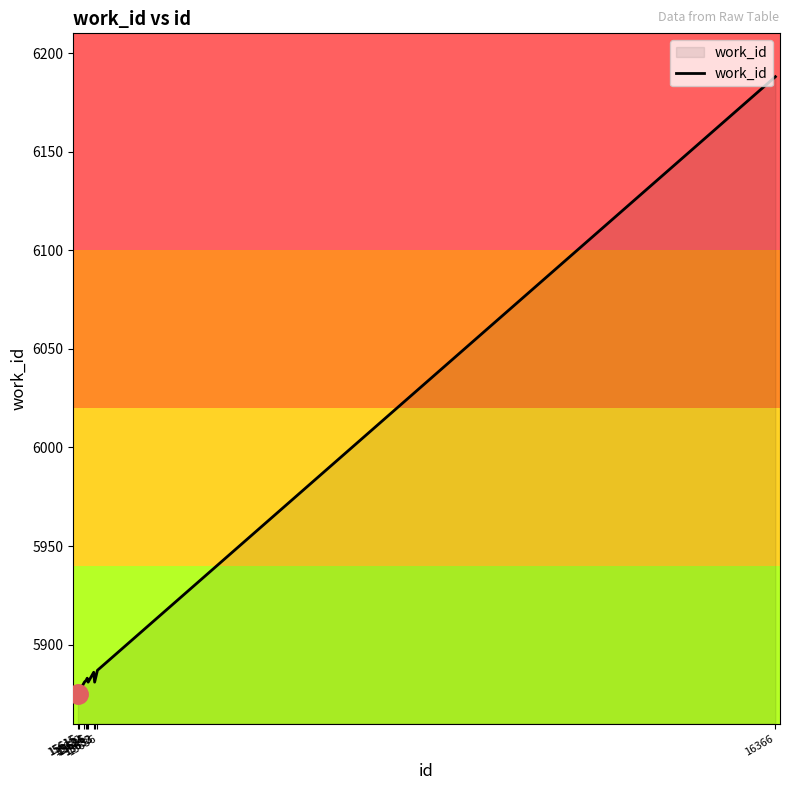

Does the chart display data point markers on the line(s)?

No